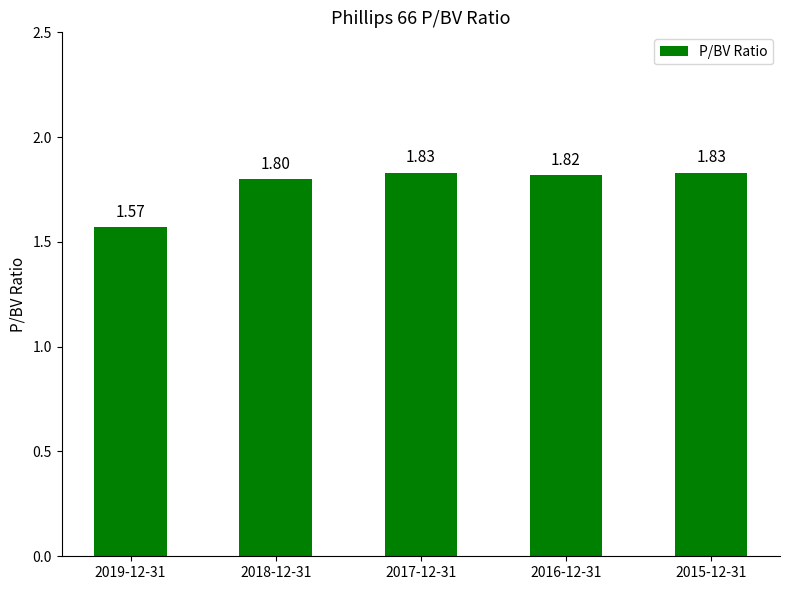

Which label corresponds to the smallest value in the chart?

2019-12-31